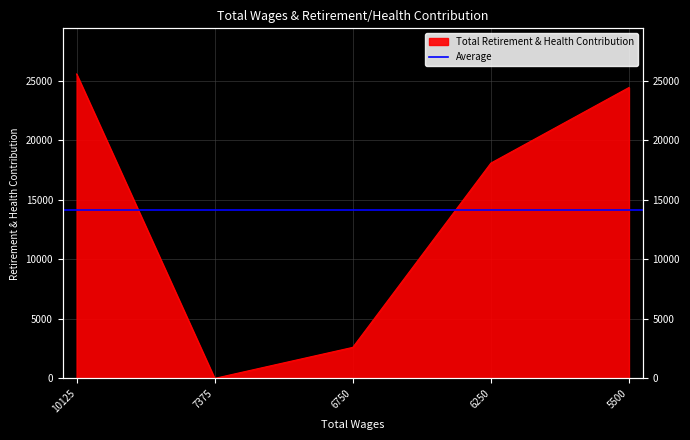

At which label does the data first exceed 18092?

10125.0